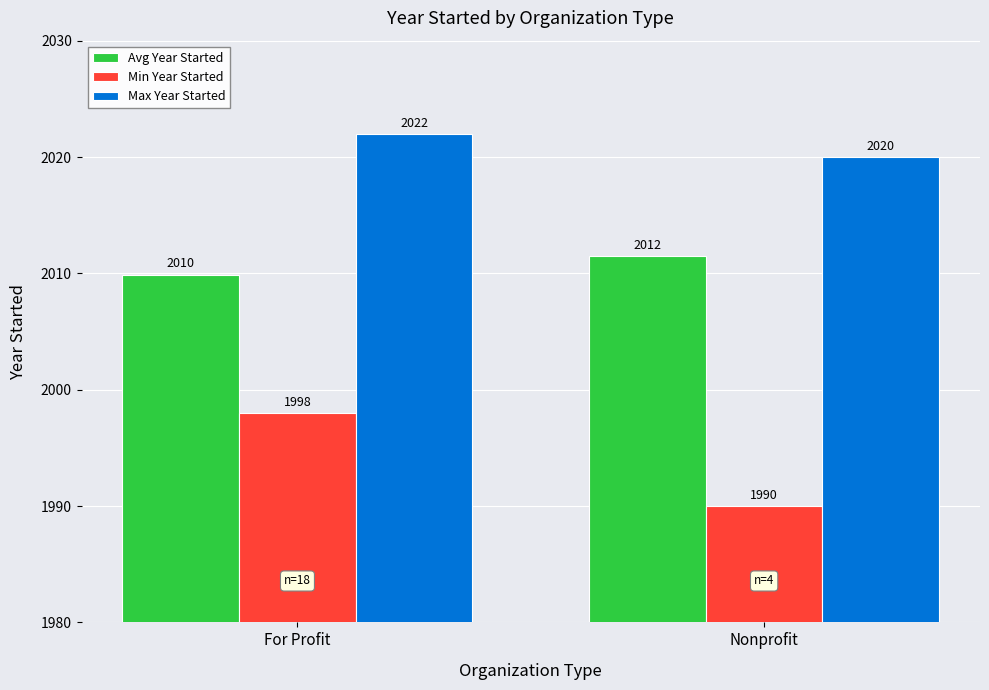

How many data points does each series have?

2